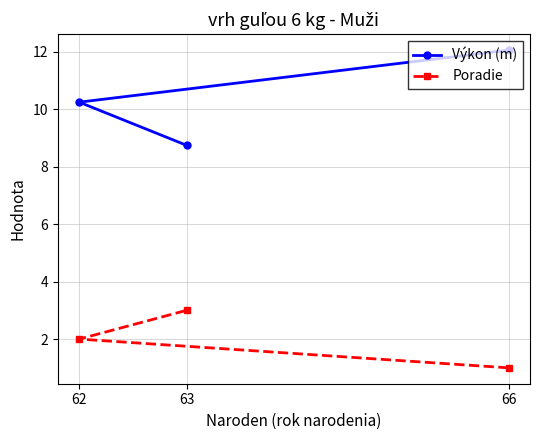

What is the sum of all Výkon (m) values?

31.0